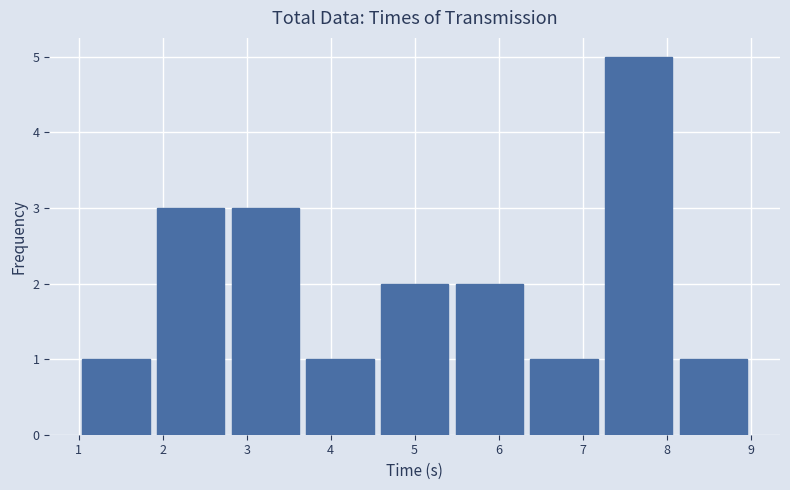

Reading left to right, transcribe this chart: for each bar, give the range it covers on the x-axis and its height. Neither the bar edges nor the heights are printed on the chart, so give them approximately, as read against the axes.

1.0 to 1.9: 1
1.9 to 2.8: 3
2.8 to 3.7: 3
3.7 to 4.6: 1
4.6 to 5.4: 2
5.4 to 6.3: 2
6.3 to 7.2: 1
7.2 to 8.1: 5
8.1 to 9.0: 1